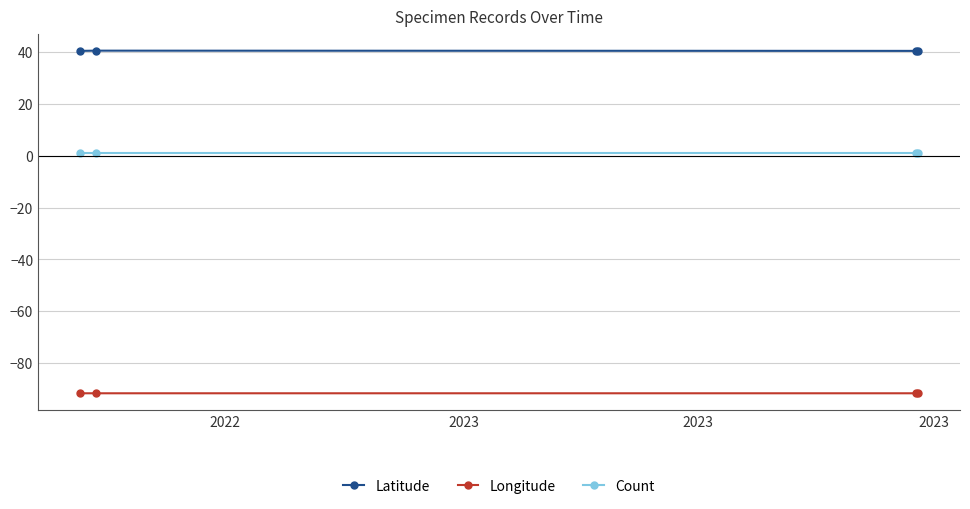

True or false: Count has more than 2 points higher than both neighbors.

False